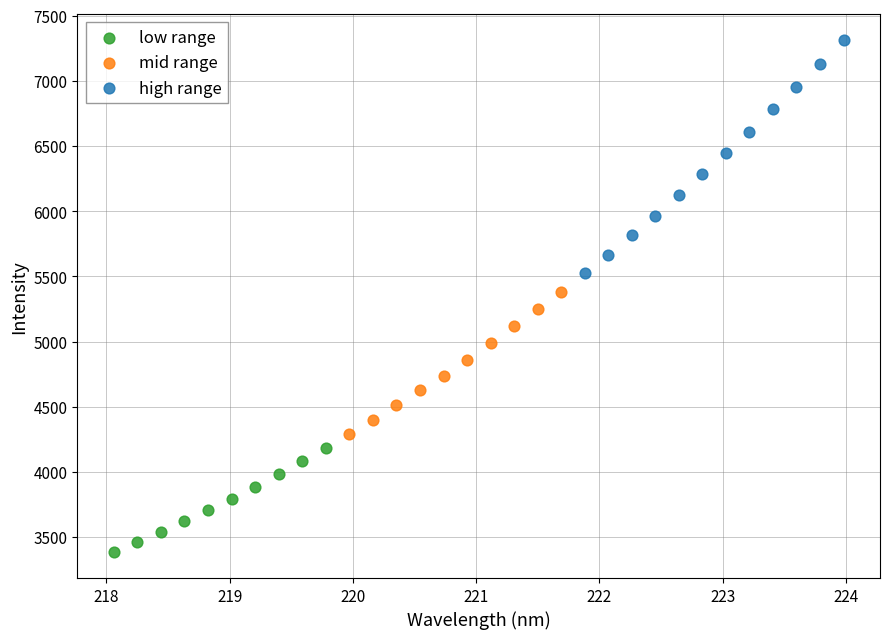

Which series contains the lowest Y value?

low range